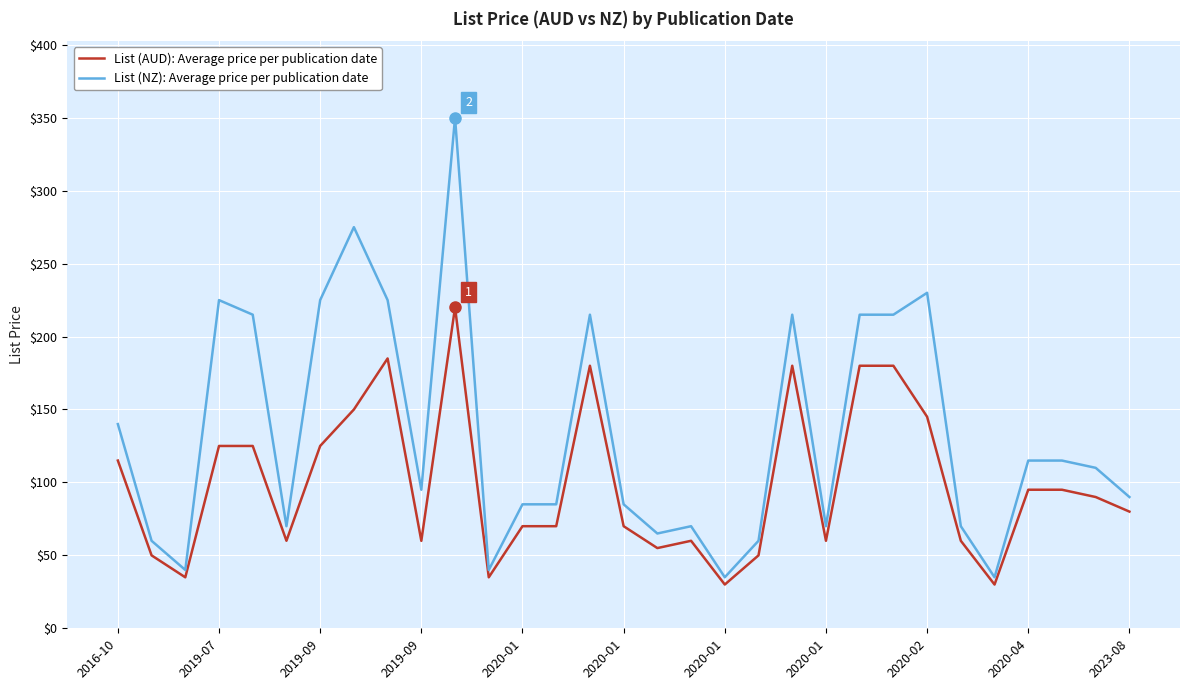

True or false: List (NZ): Average price per publication date and List (AUD): Average price per publication date intersect in this chart.

False